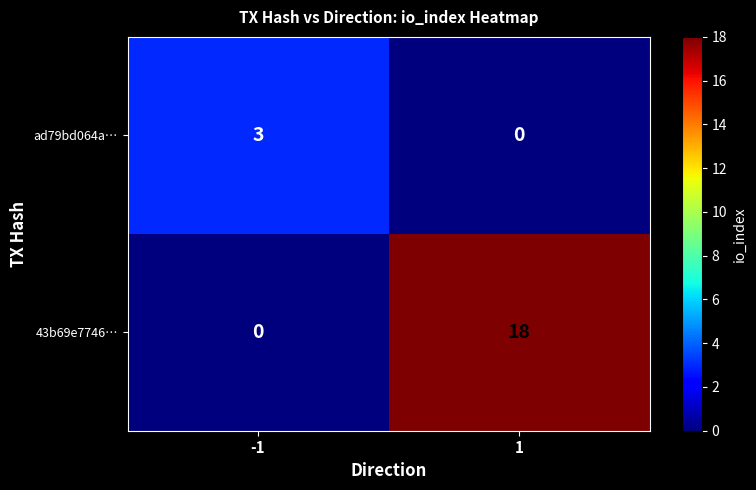

What is the average value of the 43b69e7746… series?

9